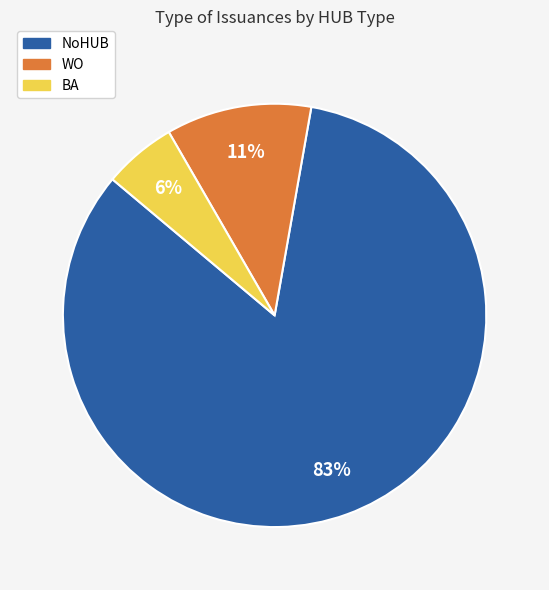

How many segments does this pie chart have?

3